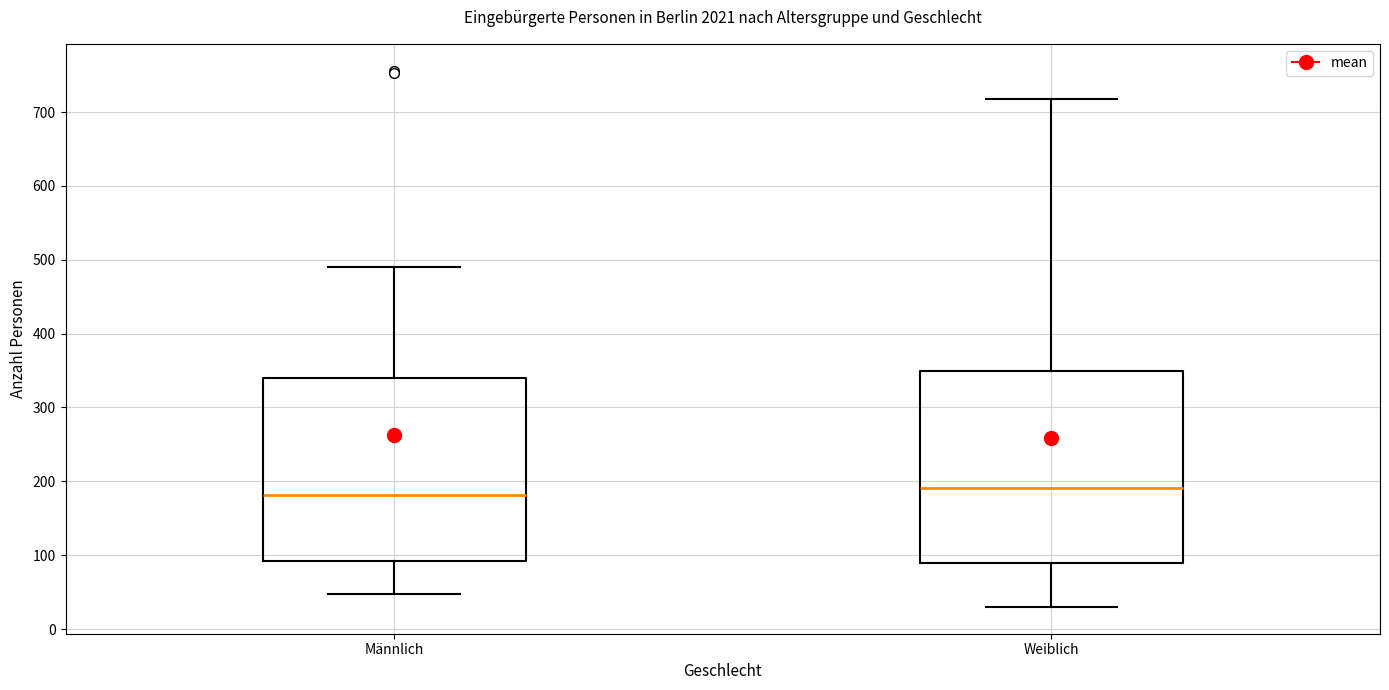

Reading left to right, read every box against the y-axis: the position of its median line, the range the box covers, and the ends of its whiskers. The values are not printed on the chart, so give them approximately, as read against the axis.

Männlich: median 180, box 90 to 340, whiskers 50 to 490
Weiblich: median 190, box 90 to 350, whiskers 30 to 720